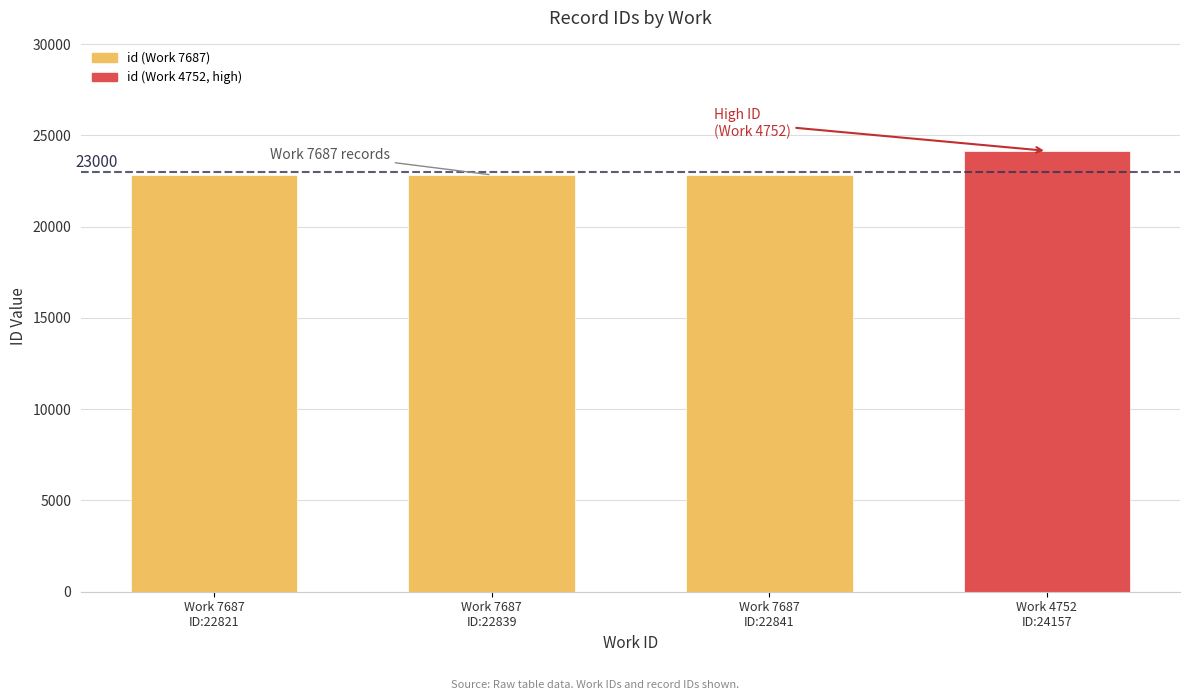

Is it true that the value at Work 7687
ID:22821 is 38816?

False